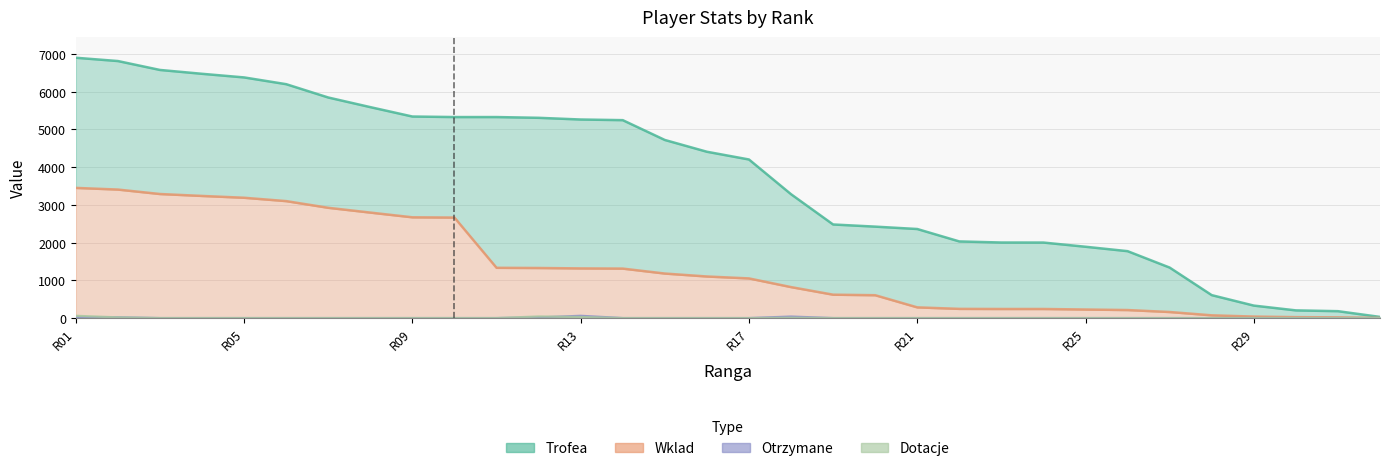

What is the average value of the Wklad series?

1348